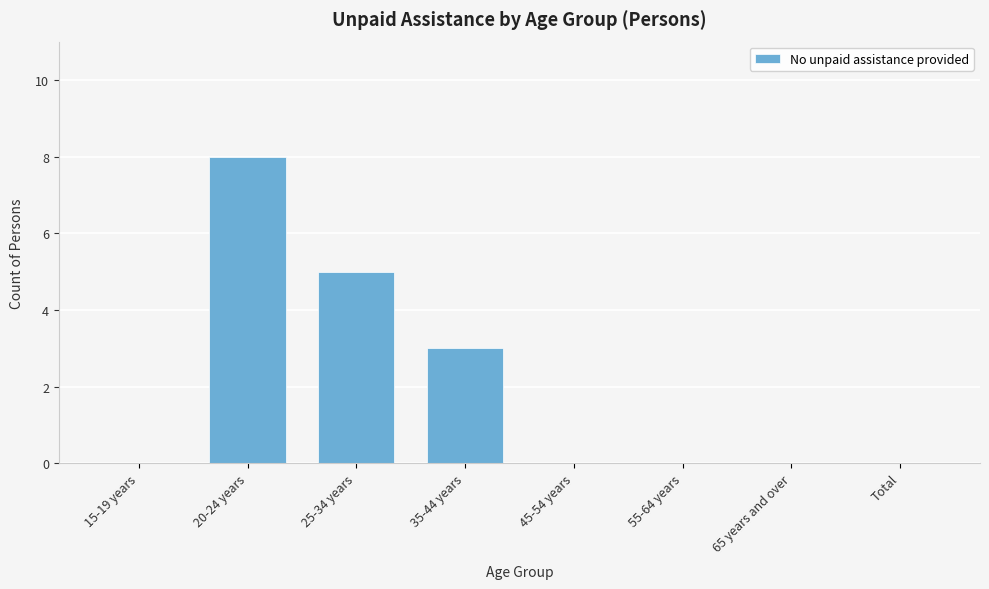

Reading left to right, list all the values displayed in this chart.

15-19 years=0	20-24 years=8	25-34 years=5	35-44 years=3	45-54 years=0	55-64 years=0	65 years and over=0	Total=0